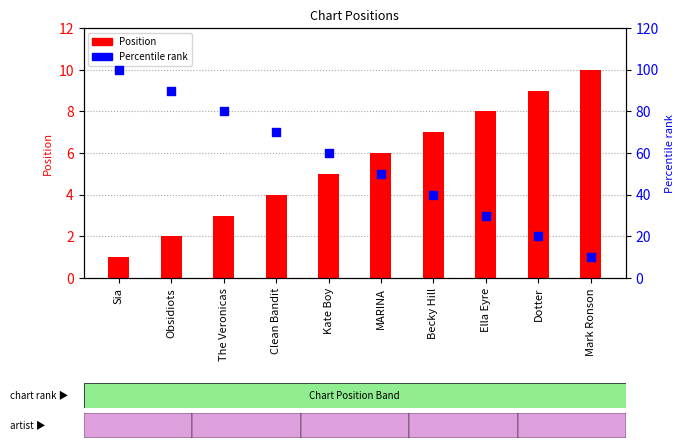

What are all the series names shown in the legend?

Position, Percentile rank